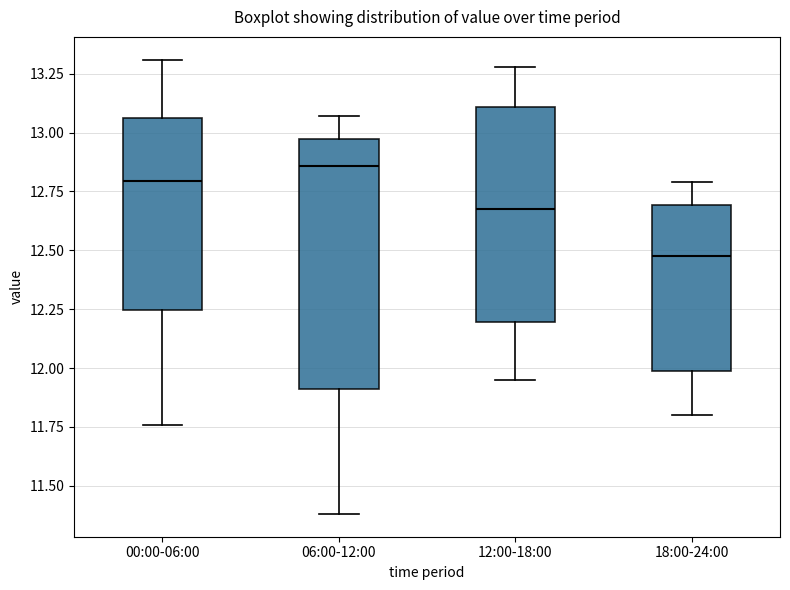

Reading left to right, transcribe this box plot: for each box, give where its median line is, the range the box spans, and where its two whiskers end, as read against the y-axis. The values are not printed on the chart, so give them approximately, as read against the axis.

00:00-06:00: median 12.80, box 12.25 to 13.05, whiskers 11.75 to 13.30
06:00-12:00: median 12.85, box 11.90 to 12.95, whiskers 11.40 to 13.05
12:00-18:00: median 12.70, box 12.20 to 13.10, whiskers 11.95 to 13.30
18:00-24:00: median 12.50, box 12.00 to 12.70, whiskers 11.80 to 12.80